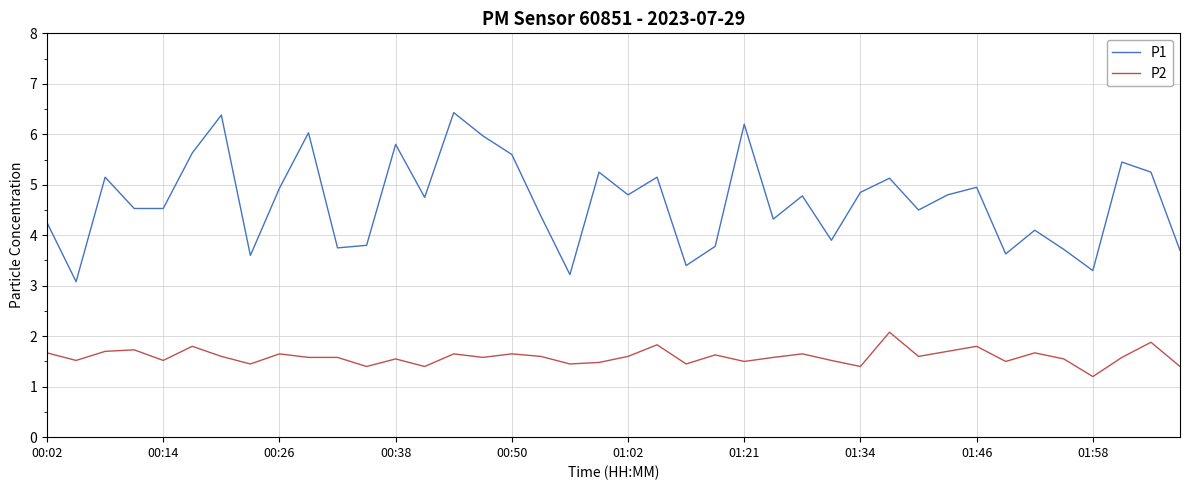

Rank the series by their average value, from highest to lowest.

P1, P2